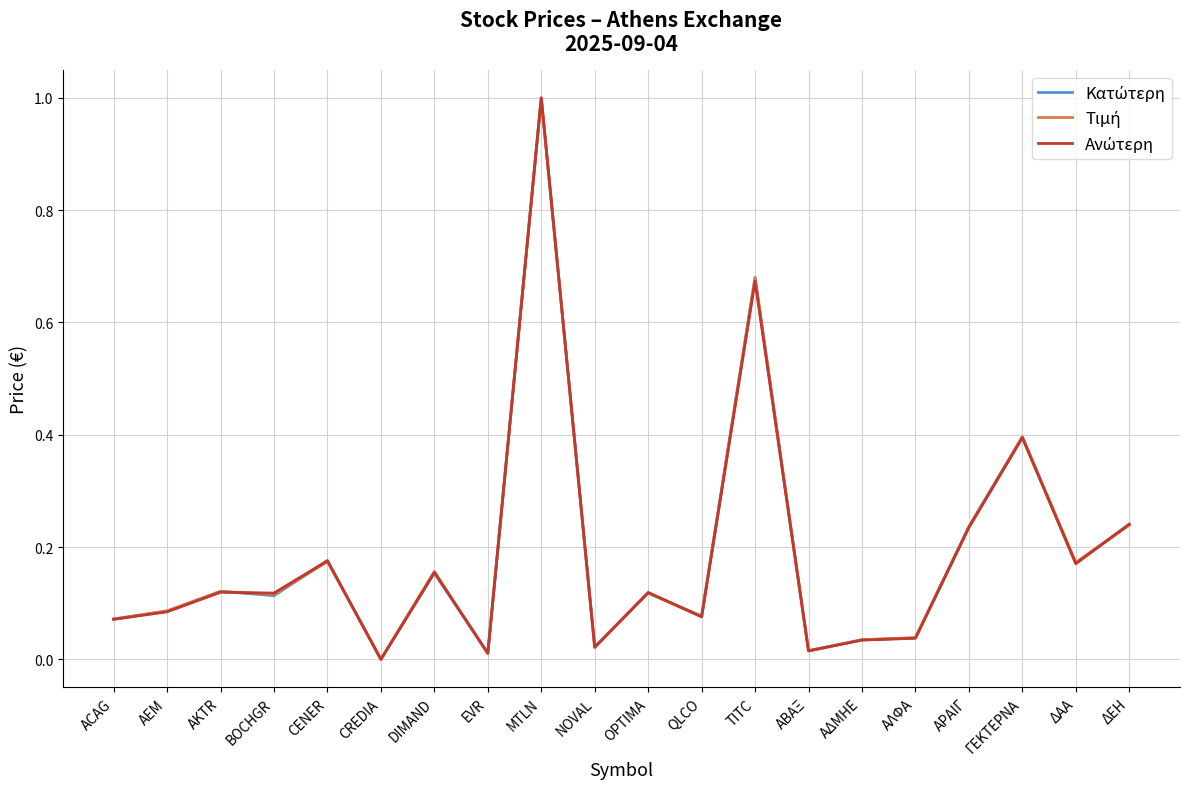

At AEM, list the series in order from smallest to largest.

Ανώτερη, Κατώτερη, Τιμή